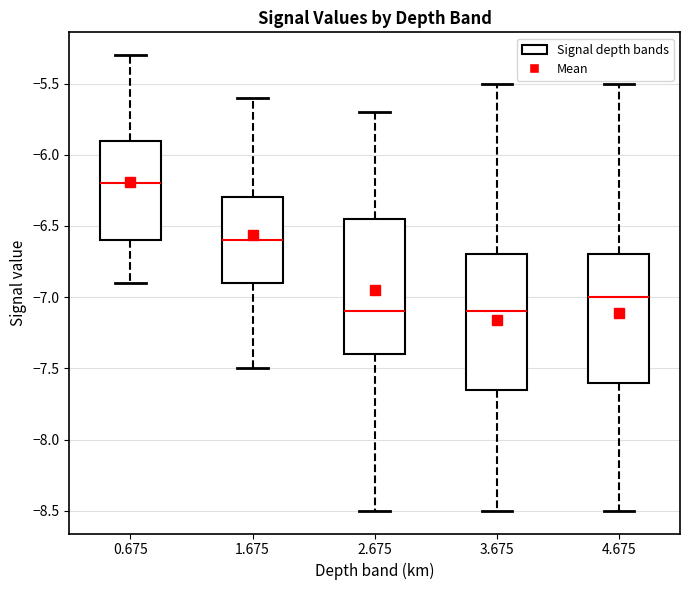

Reading left to right, transcribe this box plot: for each box, give where its median line is, the range the box spans, and where its two whiskers end, as read against the y-axis. The values are not printed on the chart, so give them approximately, as read against the axis.

0.675: median -6.20, box -6.60 to -5.90, whiskers -6.90 to -5.30
1.675: median -6.60, box -6.90 to -6.30, whiskers -7.50 to -5.60
2.675: median -7.10, box -7.40 to -6.45, whiskers -8.50 to -5.70
3.675: median -7.10, box -7.65 to -6.70, whiskers -8.50 to -5.50
4.675: median -7.00, box -7.60 to -6.70, whiskers -8.50 to -5.50